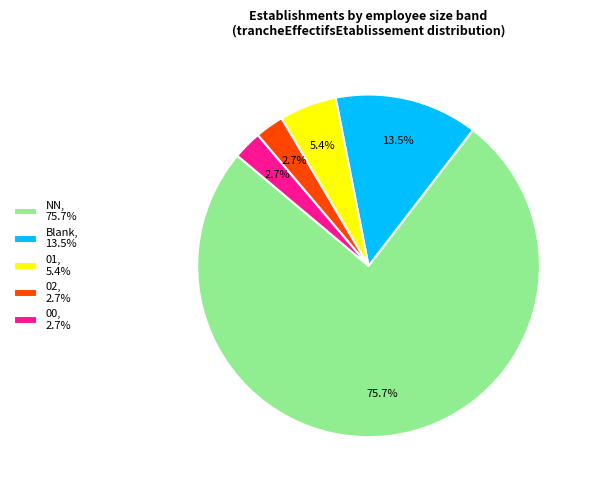

What is the total percentage of NN, 75.7% and 00, 2.7%?

78.4%